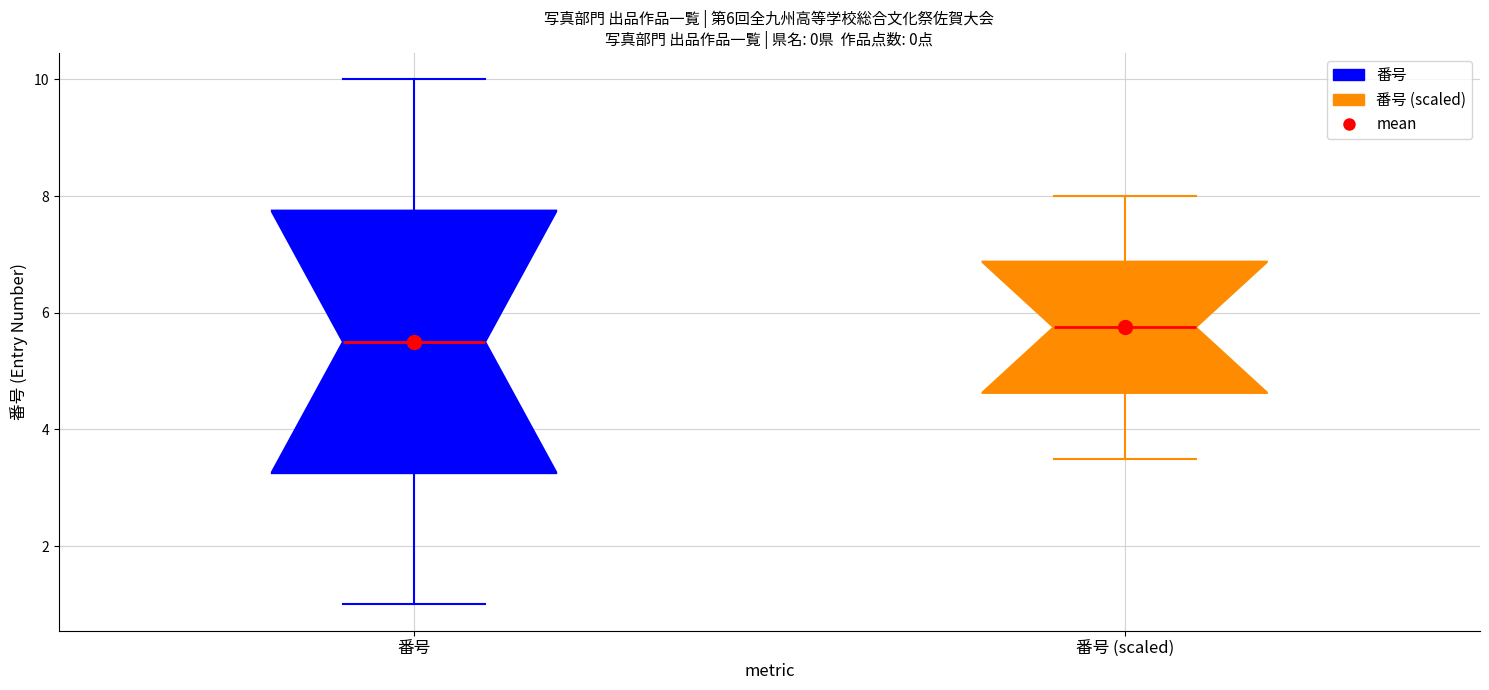

Which box has the lowest median line?

番号